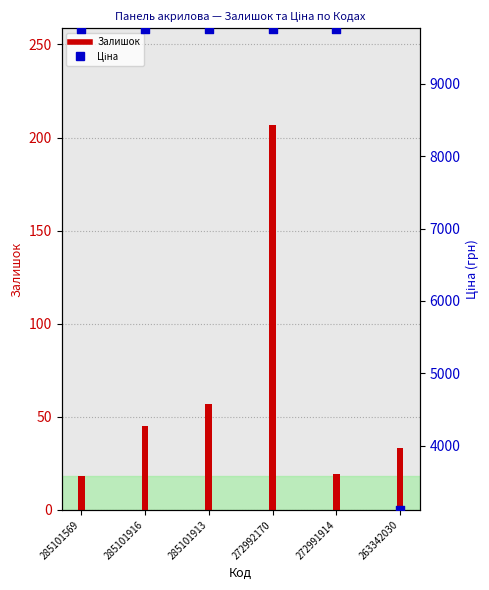

Which series has the largest total across all categories?

Ціна